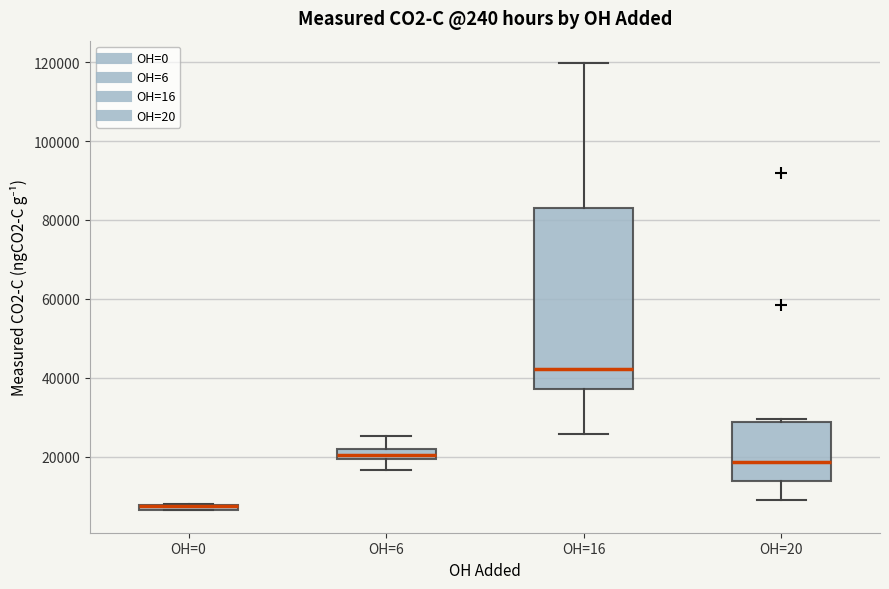

Which box is the tallest, from its lower edge to its upper edge?

OH=16